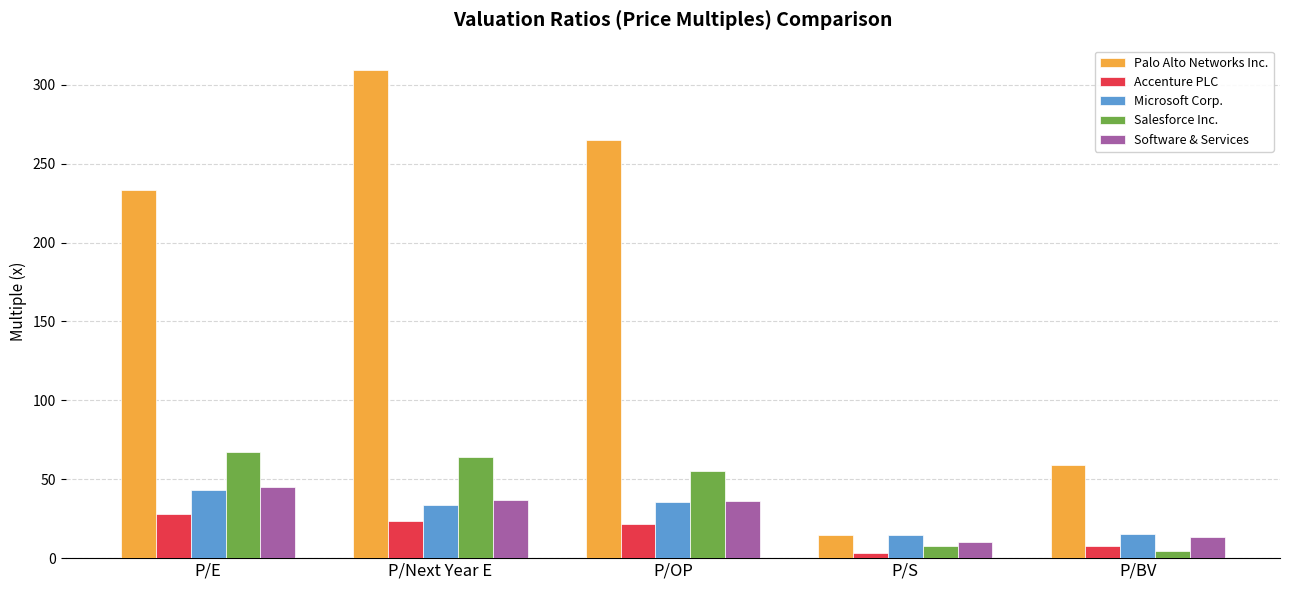

What is the minimum value for Salesforce Inc.?

4.6